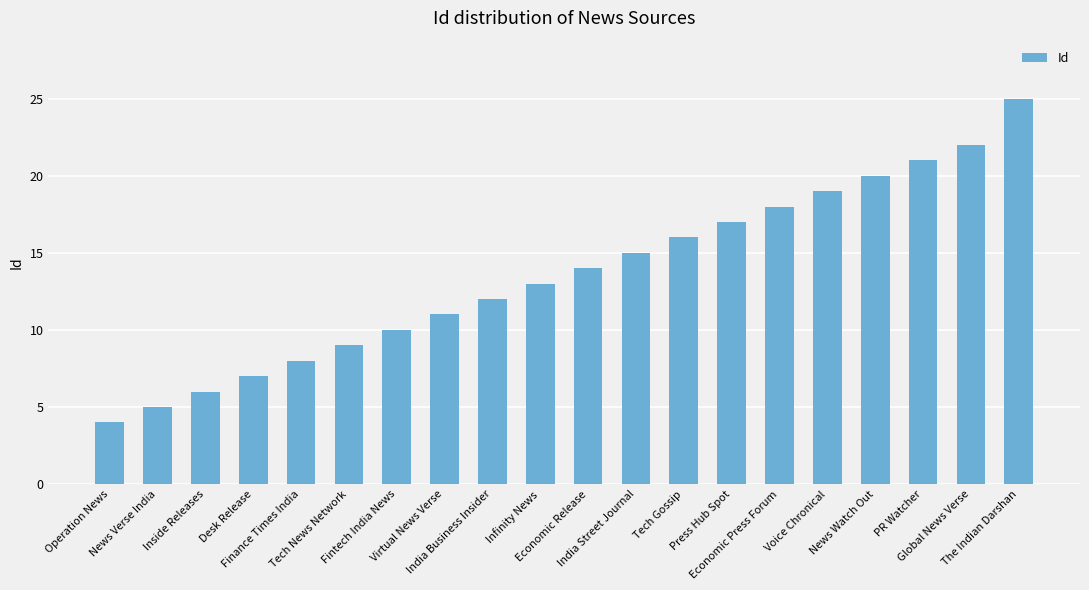

What position from the left is Tech Gossip?

13